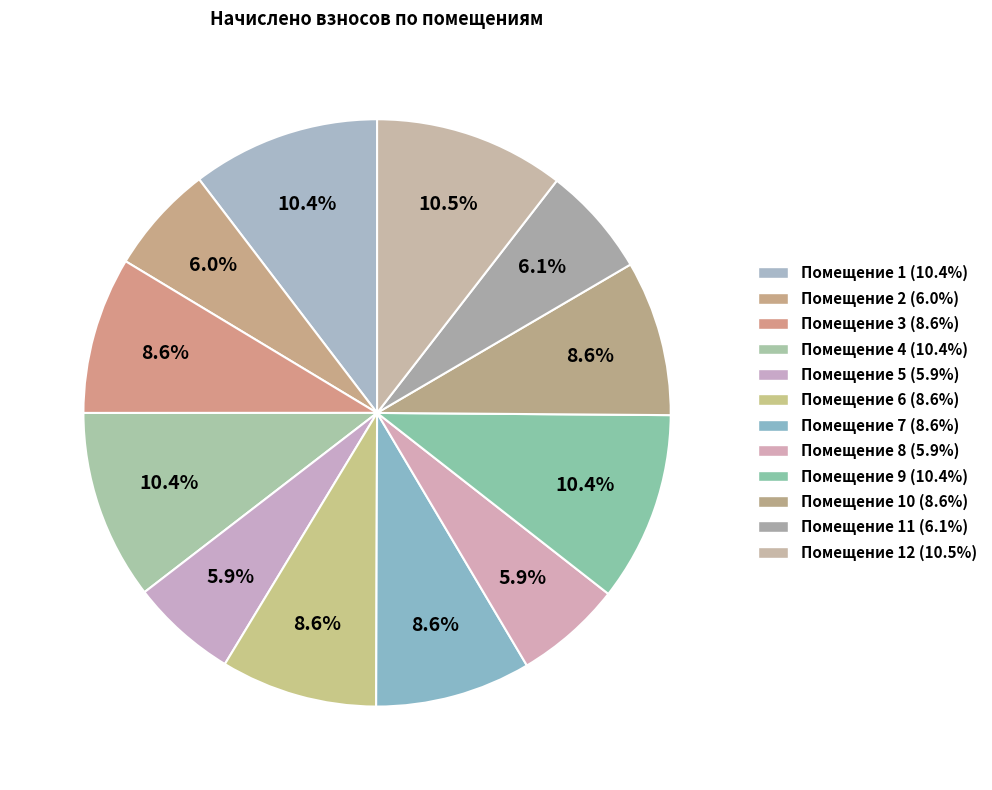

Rank the categories by value from lowest to highest.

5, 8, 2, 11, 10, 7, 6, 3, 1, 4, 9, 12